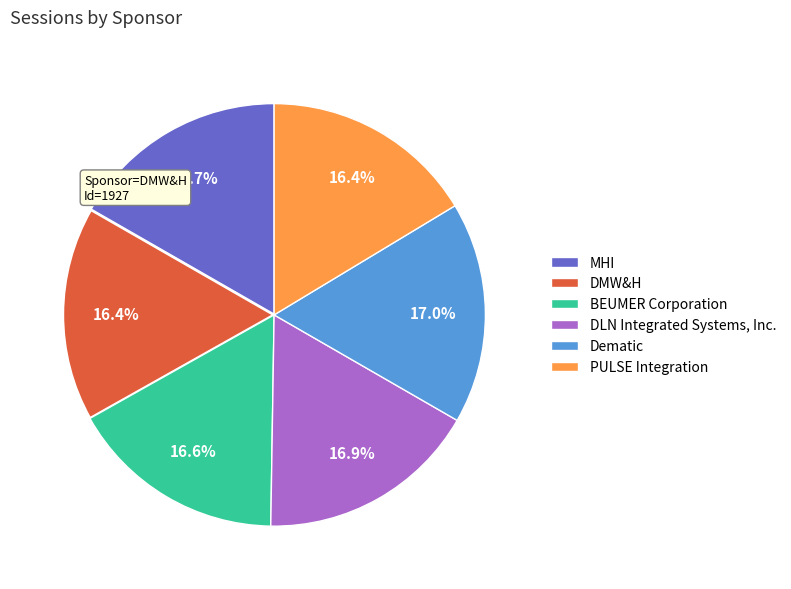

Approximately how many times larger is the value at Dematic compared to DLN Integrated Systems, Inc.?

1.0